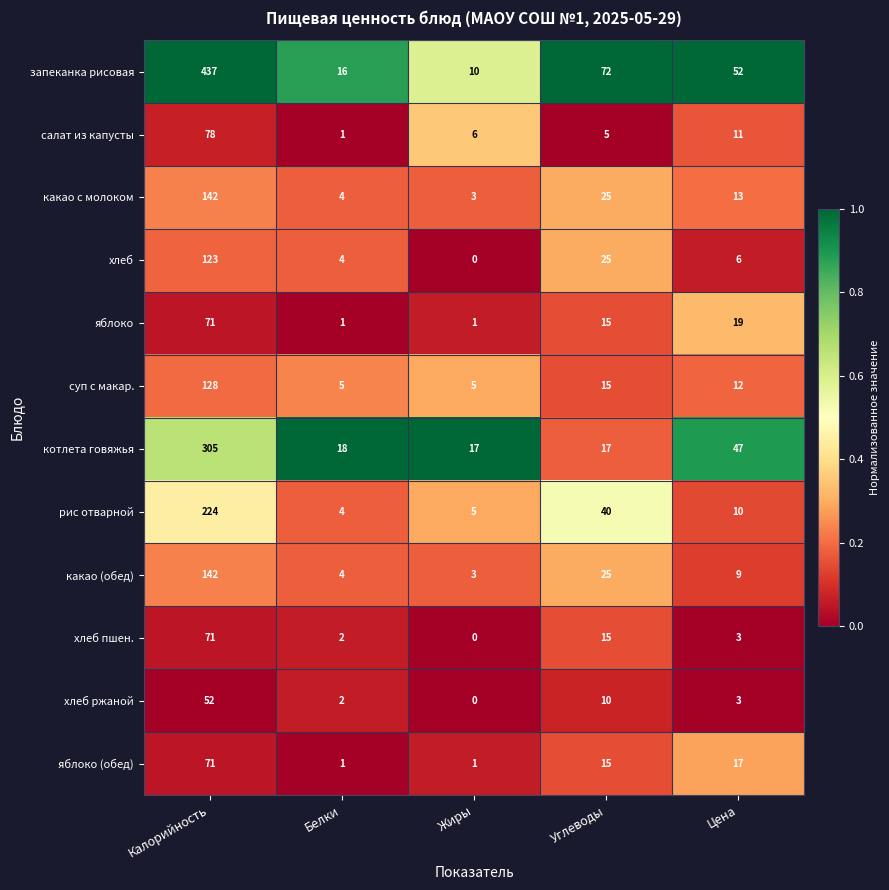

What is the sum of the рис отварной values at Цена and Белки?

14